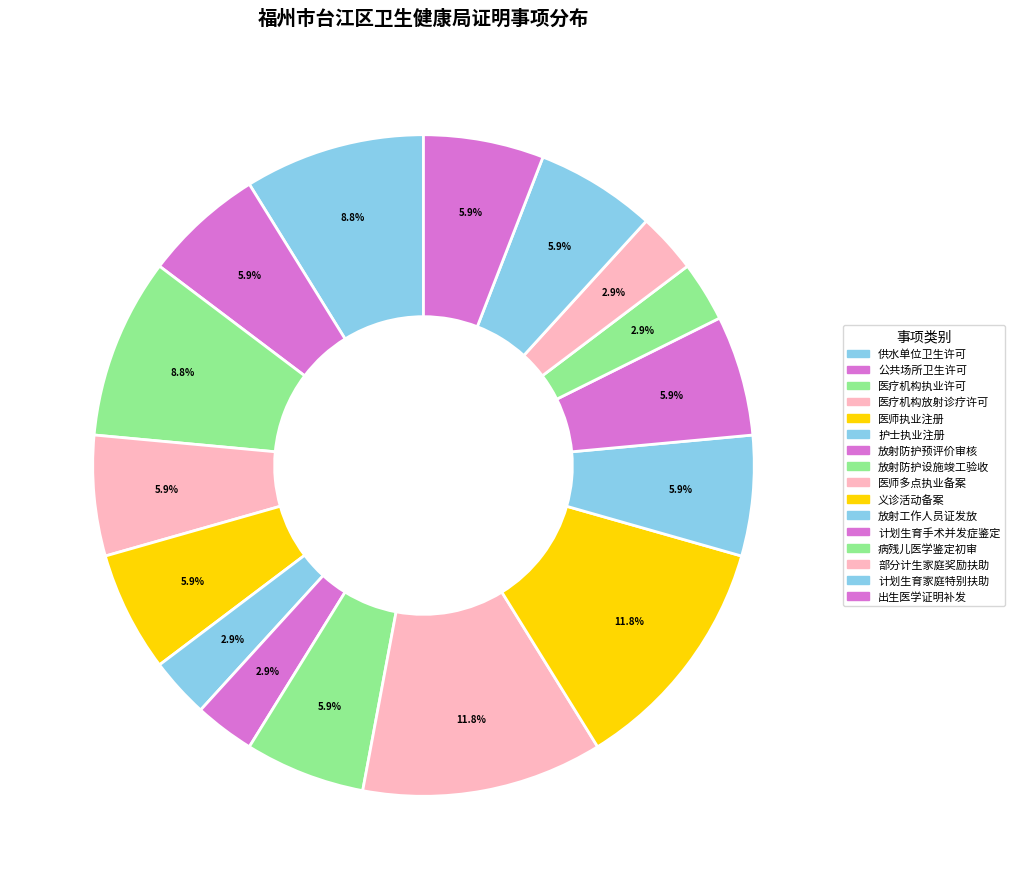

How many slices are in this pie chart?

16